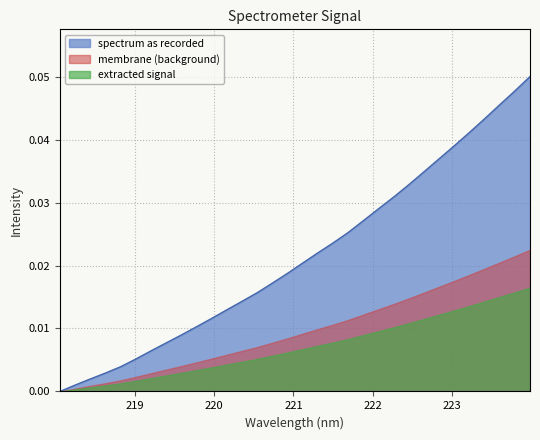

Does the chart have visible grid lines?

Yes